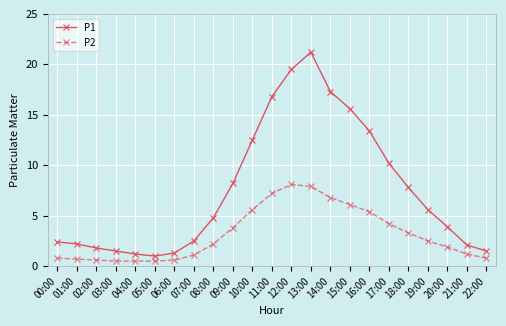

Does the chart have visible grid lines?

Yes